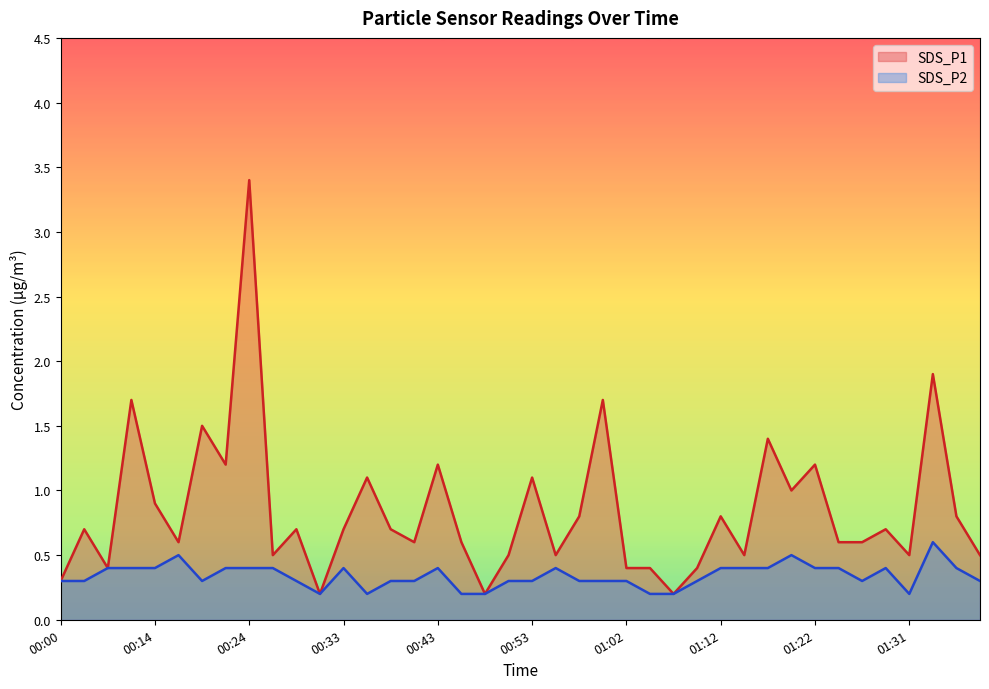

What is the difference between the highest and lowest values at 00:58?

0.5